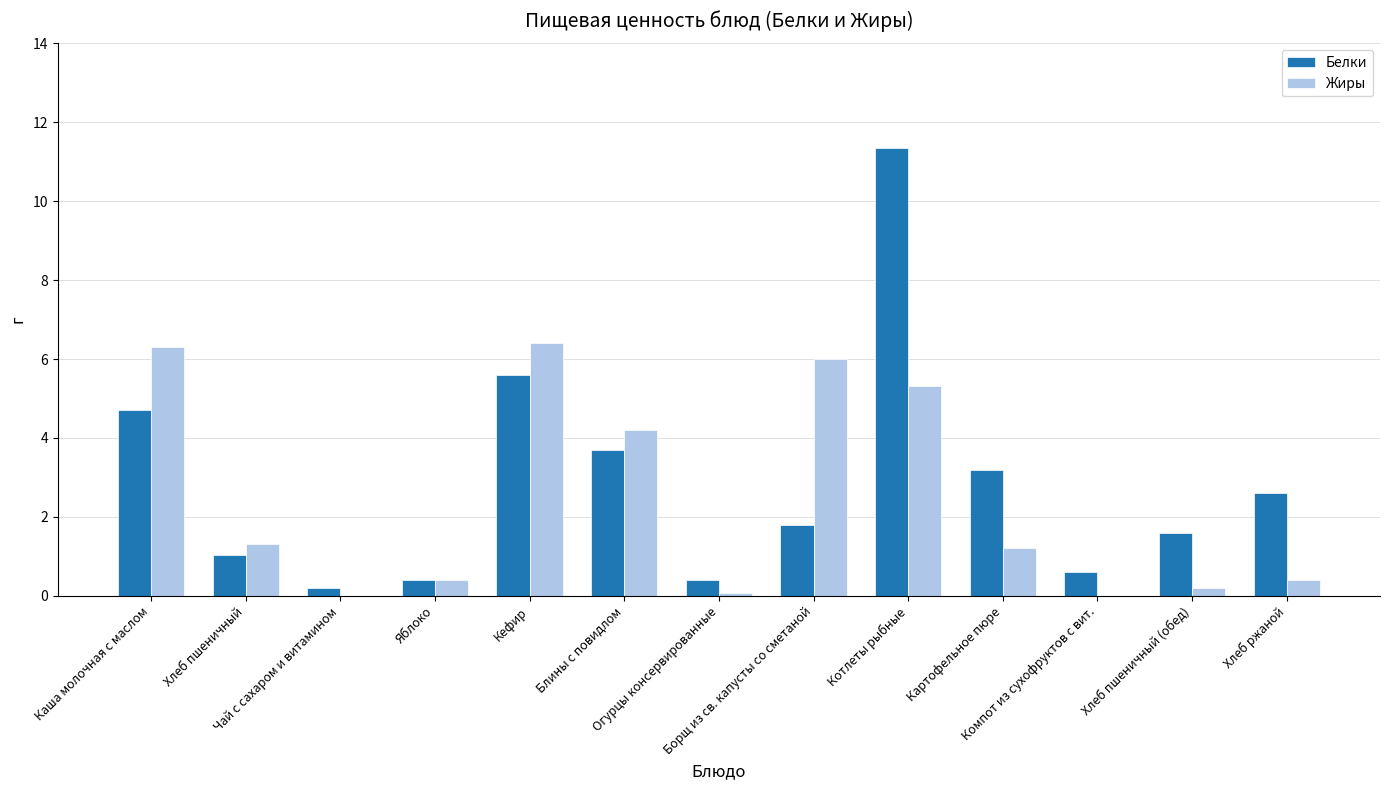

Where is Белки nearest to the value 5?

Каша молочная с маслом